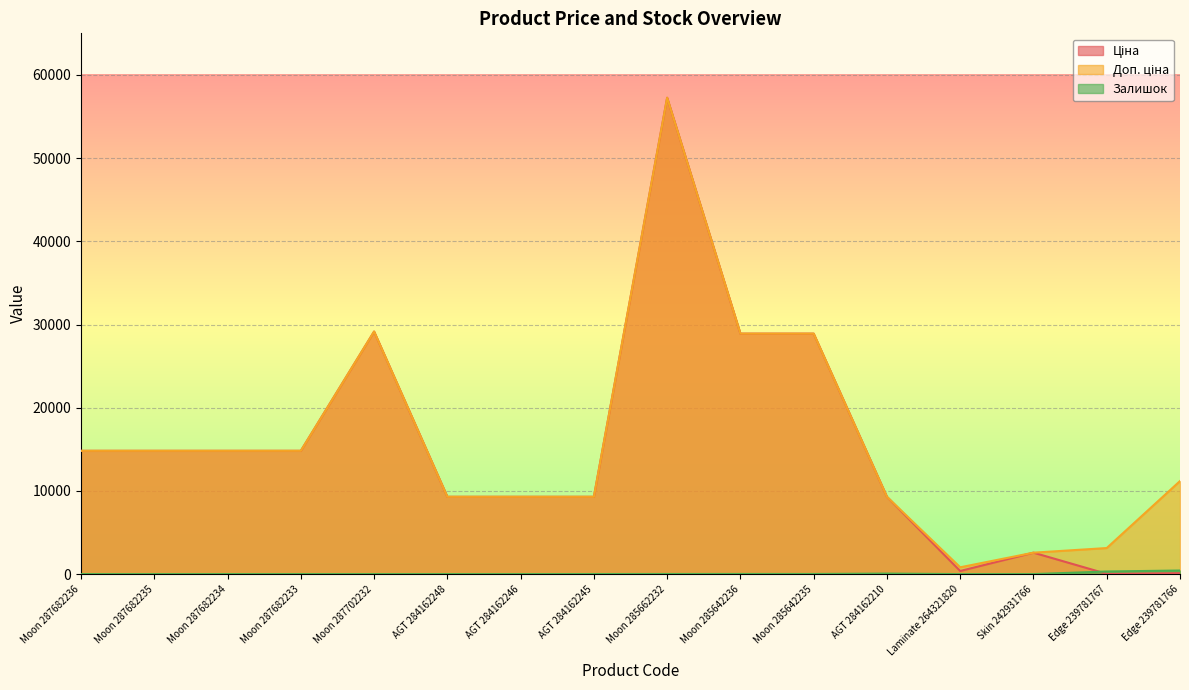

What is the spread (max minus min) of values at Moon 287682234?

14817.6